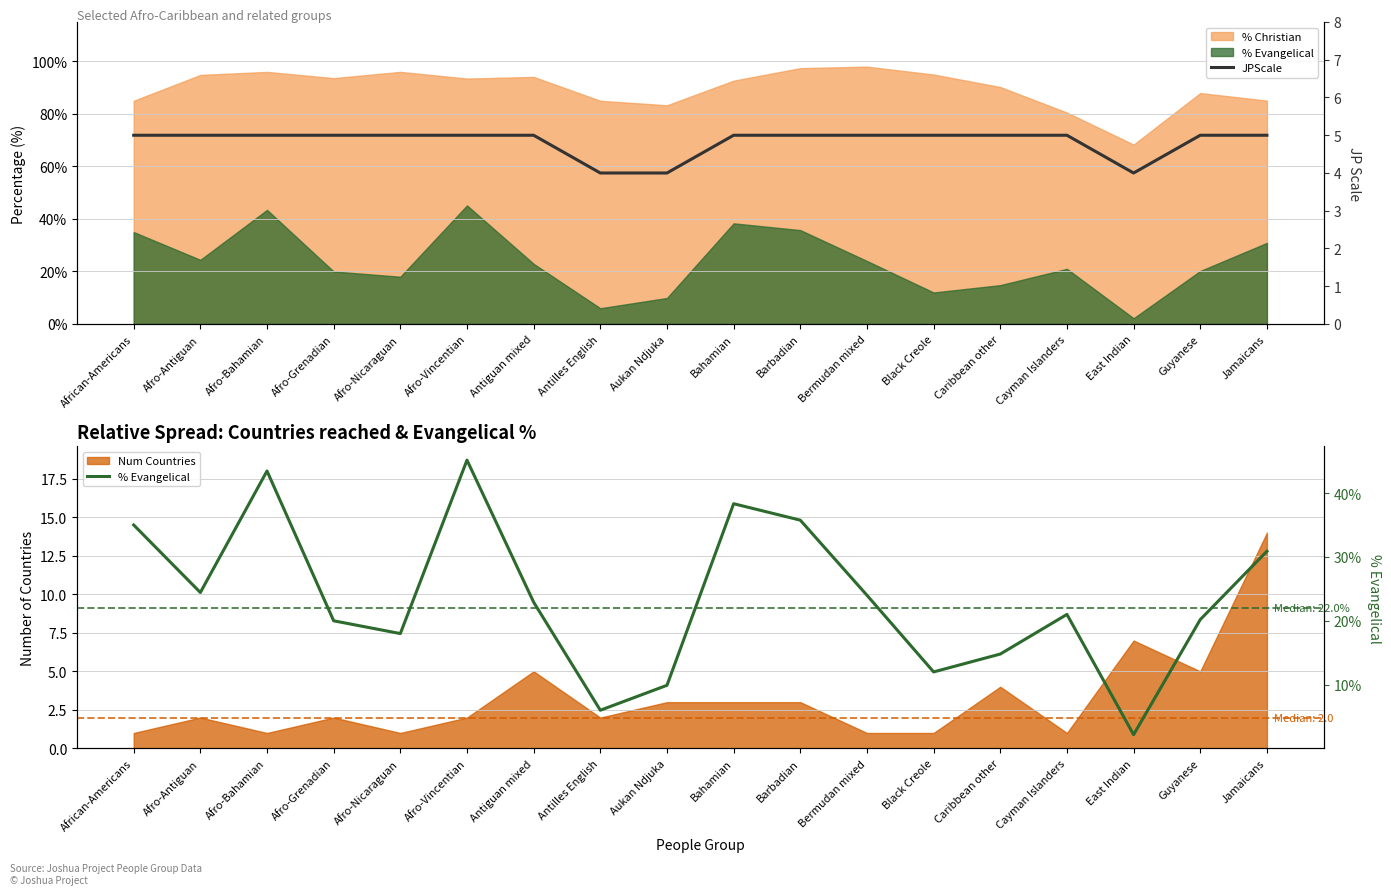

The value of % Evangelical at Jamaicans is 30.9. True or false?

True